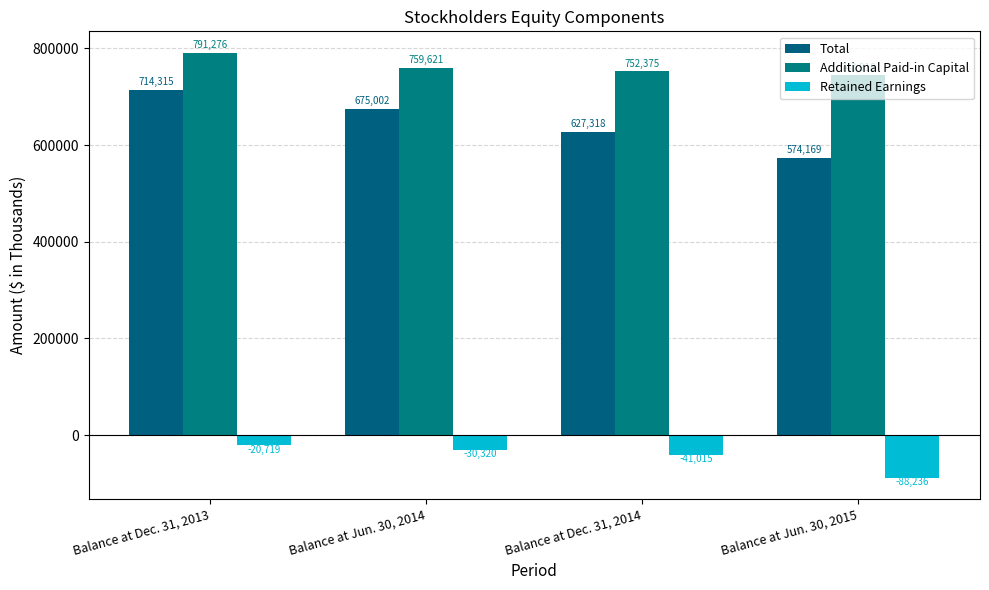

Reading left to right, what are all the values shown in this chart?

Total: 714315	675002	627318	574169
Additional Paid-in Capital: 791276	759621	752375	743918
Retained Earnings: -20719	-30320	-41015	-88236